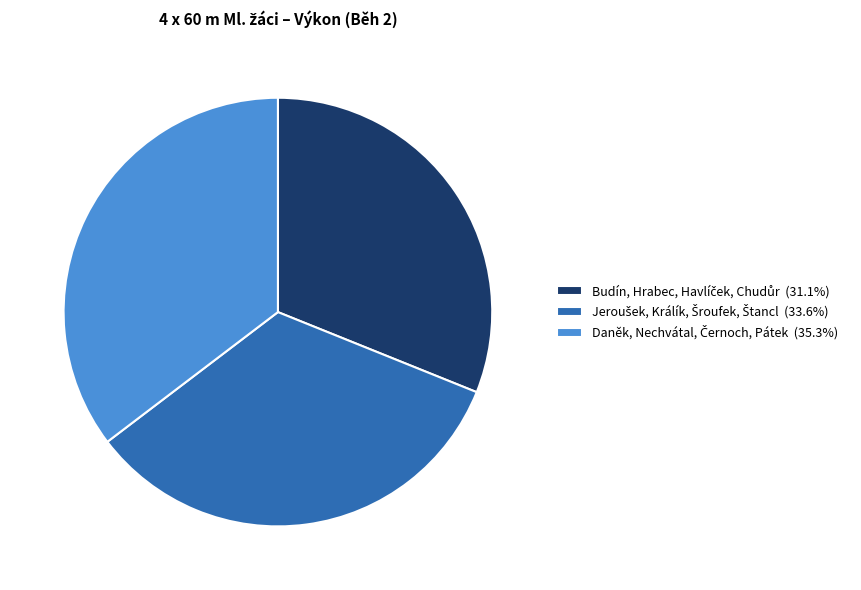

Is there any slice that represents more than half of the pie?

No